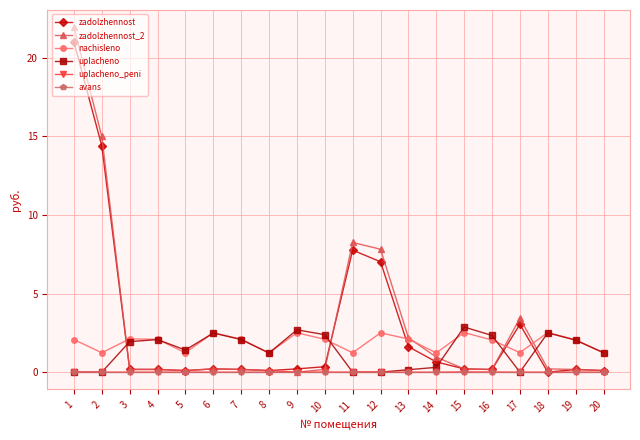

In nachisleno, how many points are lower than both neighbors (excluding endpoints)?

6